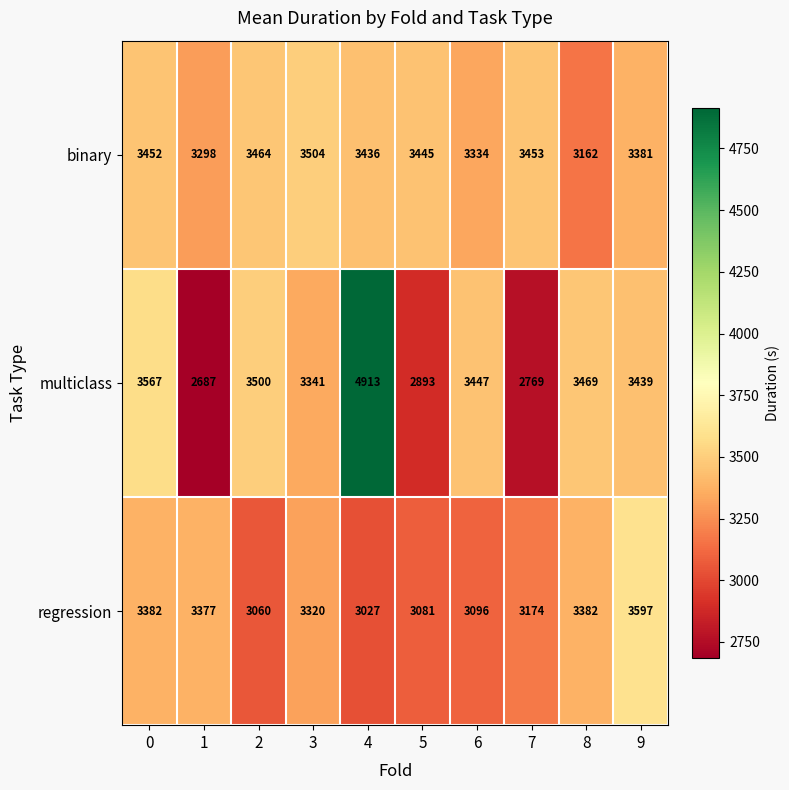

What is the difference between the highest and lowest values at 7?

684